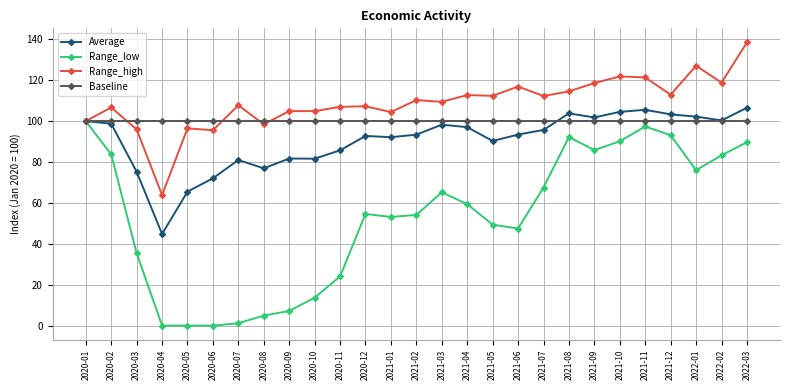

What is the sum of the Average values at 2021-03 and 2021-02?

191.7